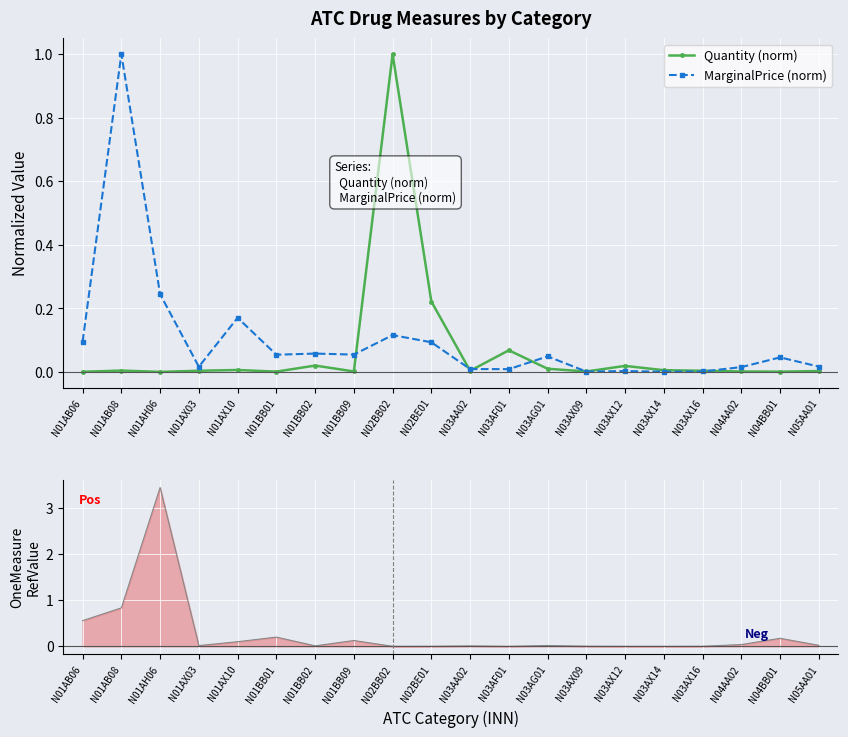

Between N03AX12 and N01AX10, which is larger?

N03AX12